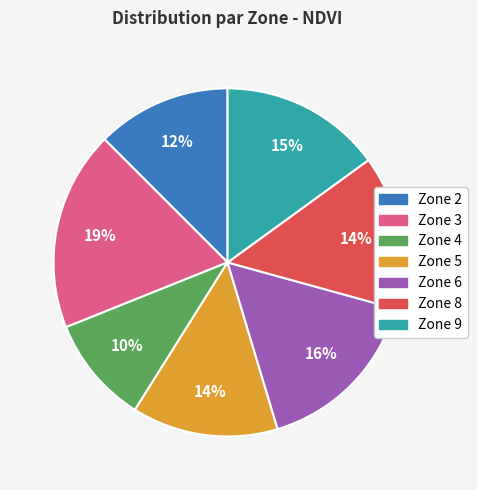

What is the largest slice in the pie chart?

Zone 3